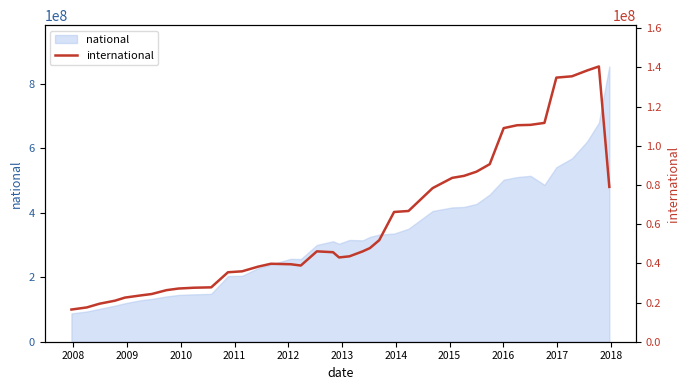

What is the value of the 36th point from the left?

134809394